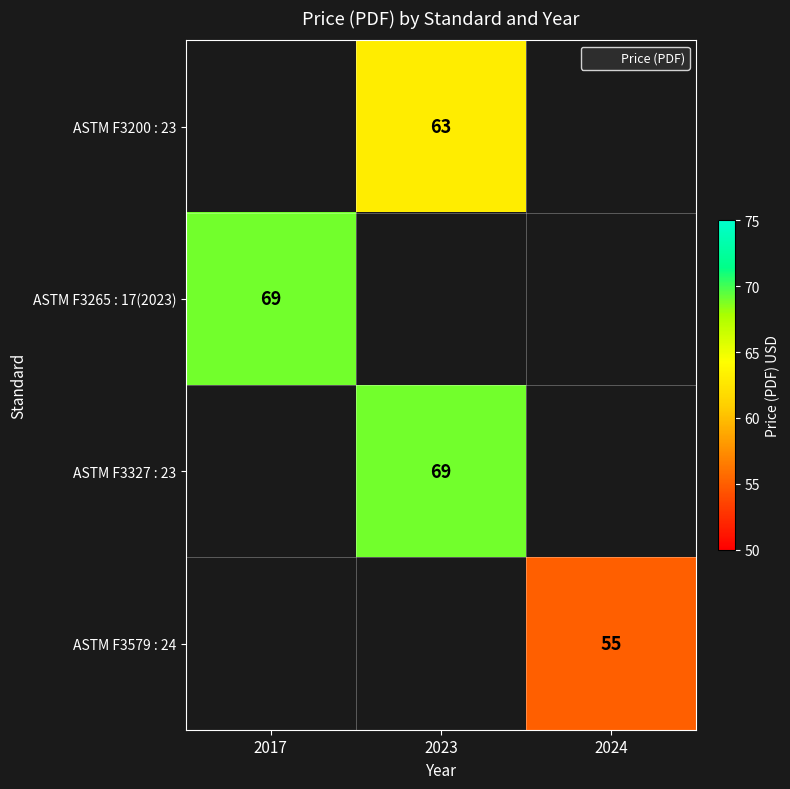

Is it true that ASTM F3265 : 17(2023) equals 69.0 at 2017?

True